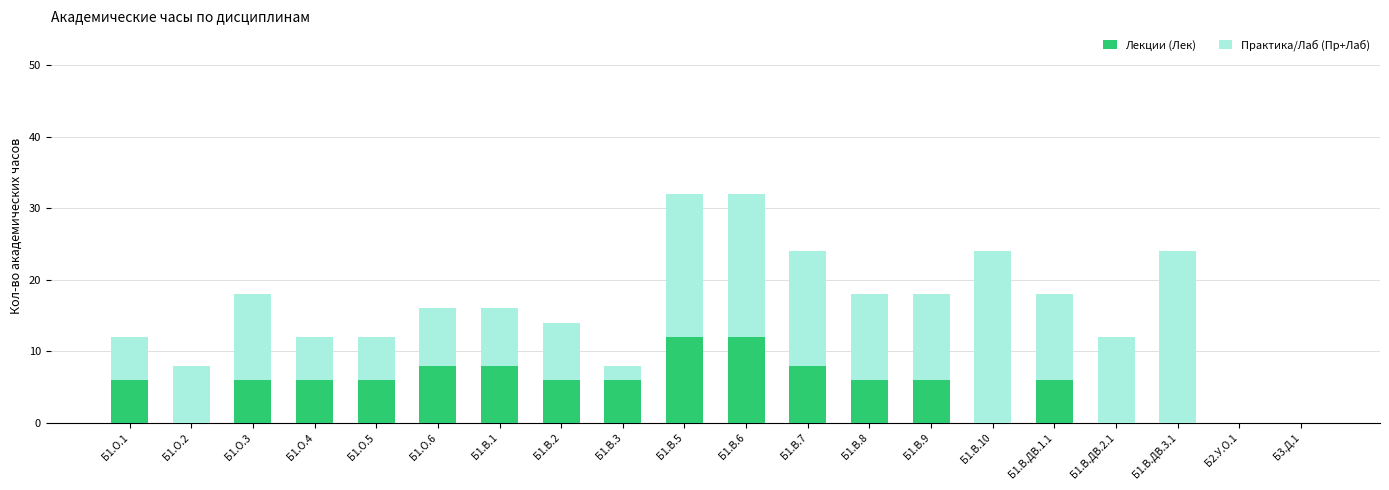

What is the maximum value for Лекции (Лек)?

12